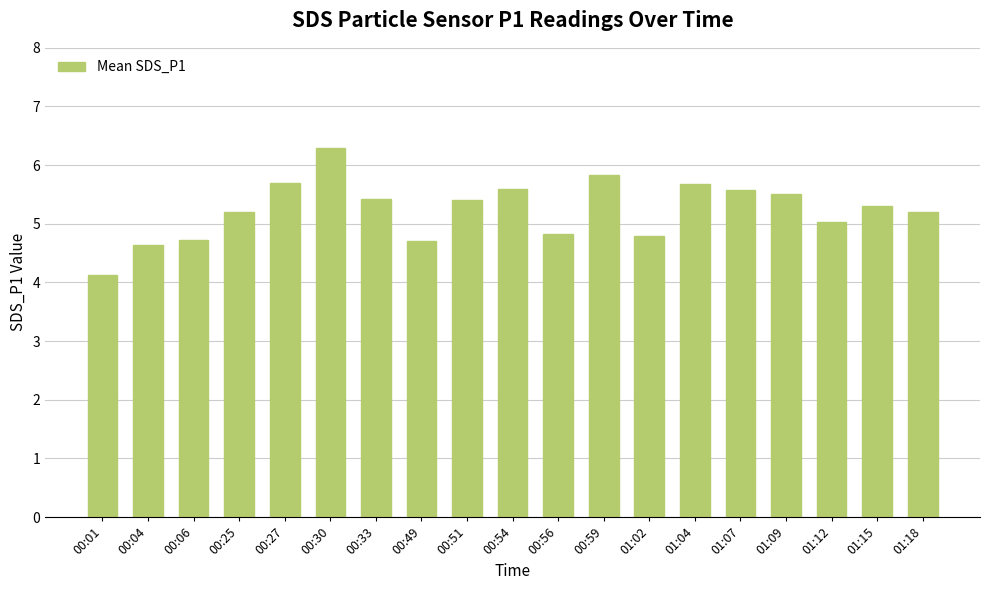

Which has a higher value, 01:12 or 00:59?

00:59